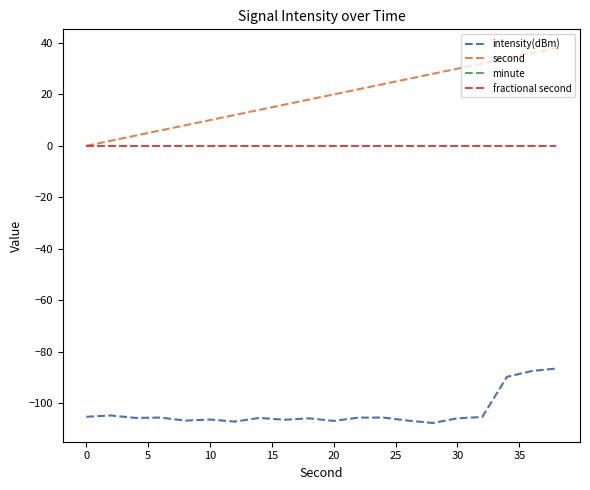

Does the chart display data point markers on the line(s)?

No